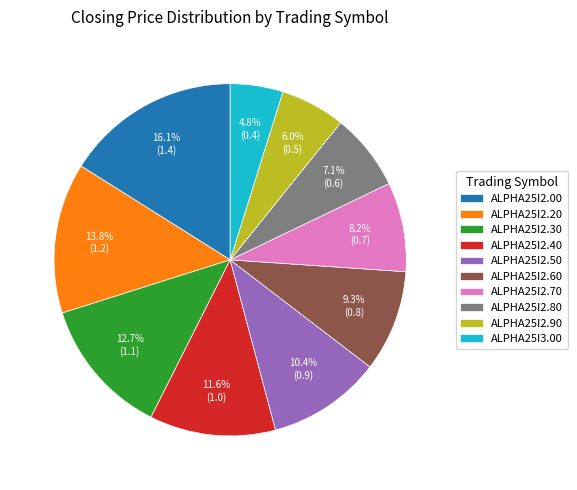

To the nearest percent, what is the combined percentage of ALPHA25I2.00 and ALPHA25I2.30?

29%